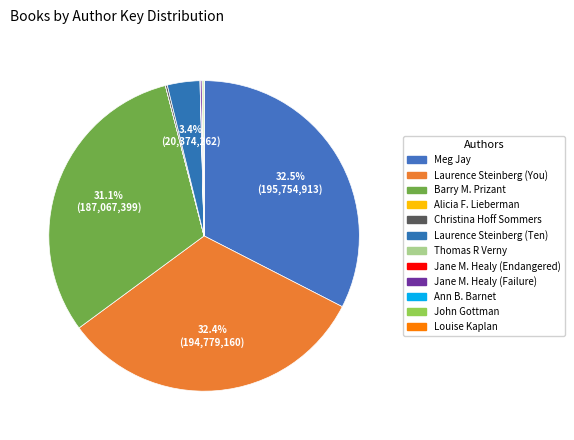

True or false: Laurence Steinberg (You) accounts for 40% of the total.

False